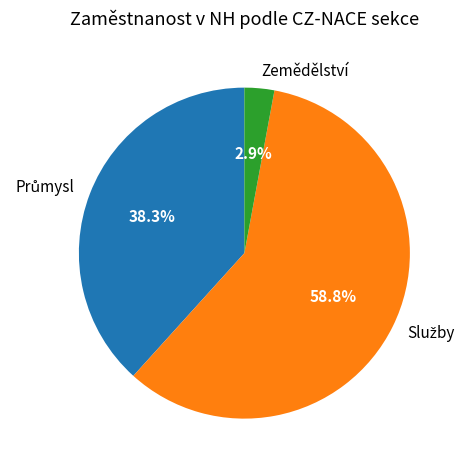

What is the smallest slice in the pie chart?

Zemědělství